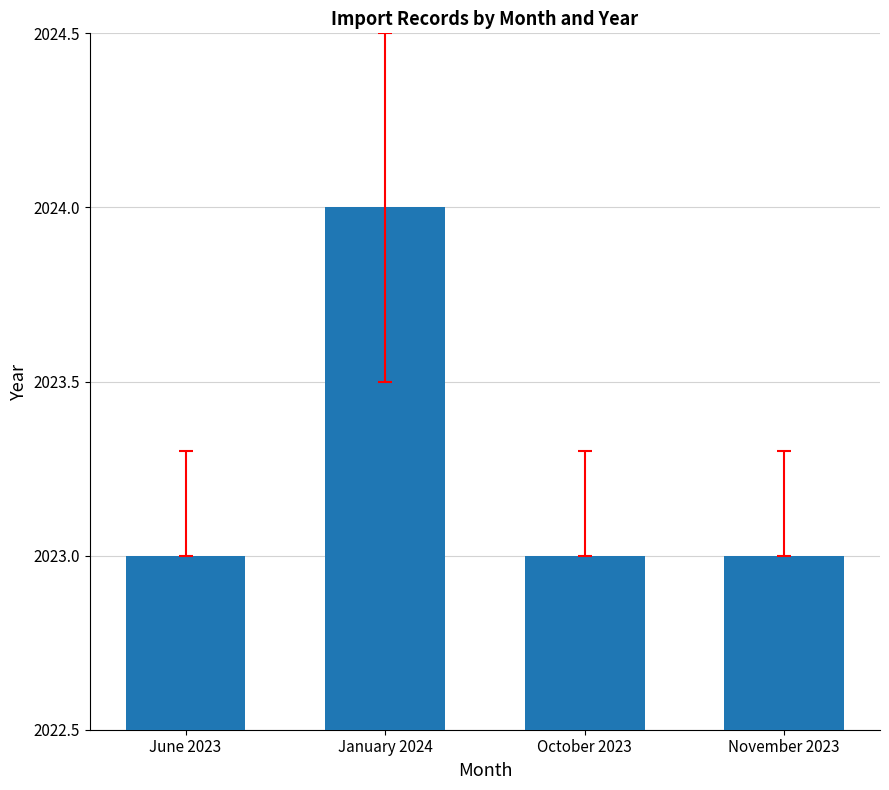

What is the minimum value shown in the chart?

2023